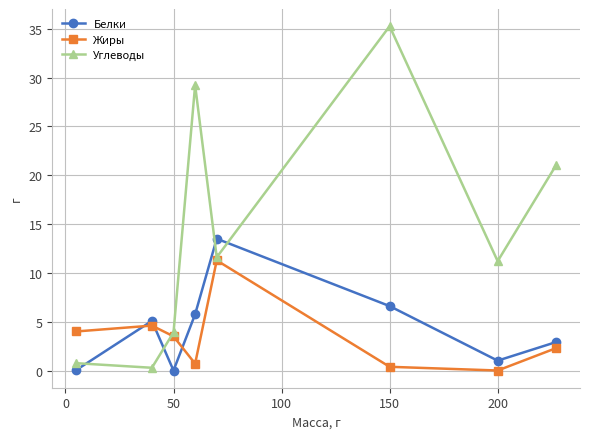

True or false: Углеводы and Белки cross at least once.

True